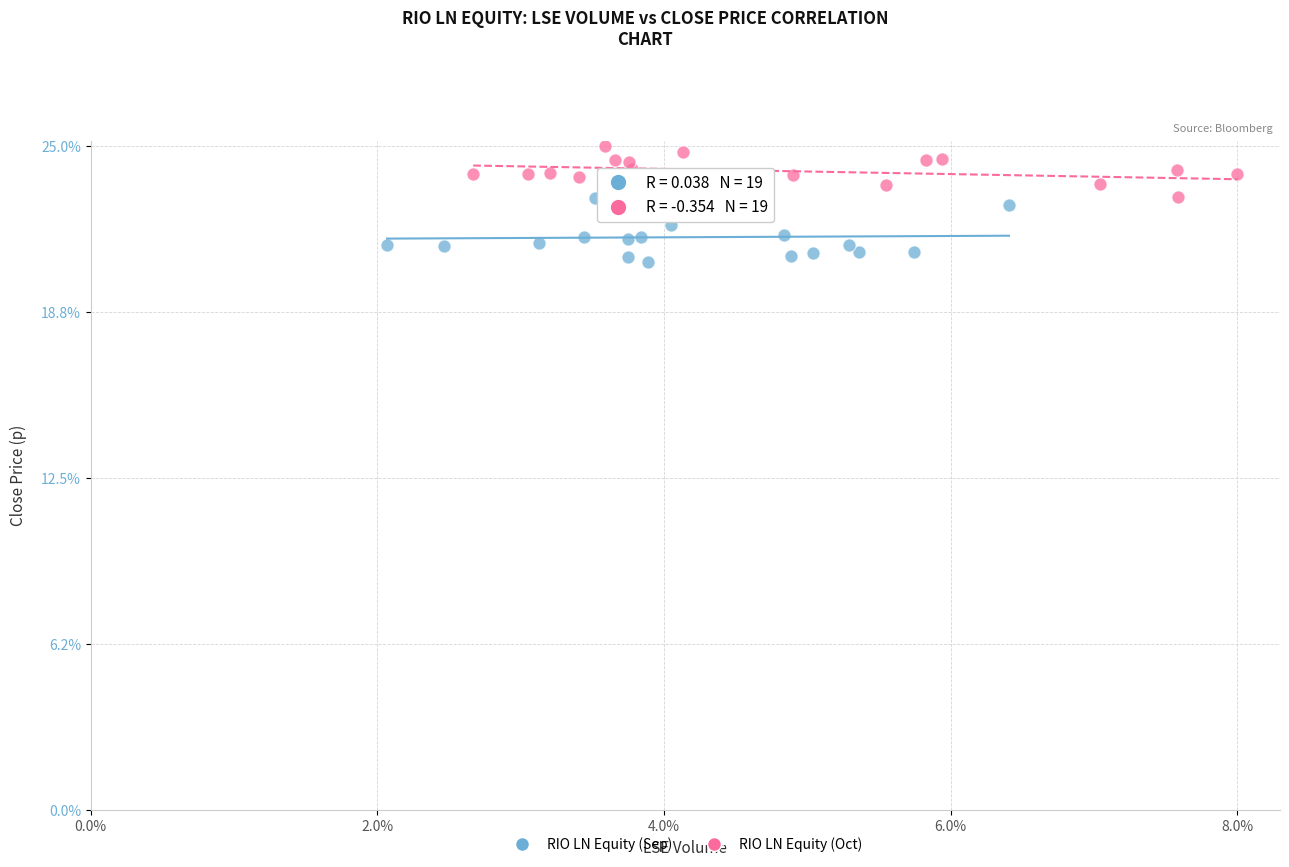

Which series reaches the minimum Y coordinate?

RIO LN Equity (Sep)